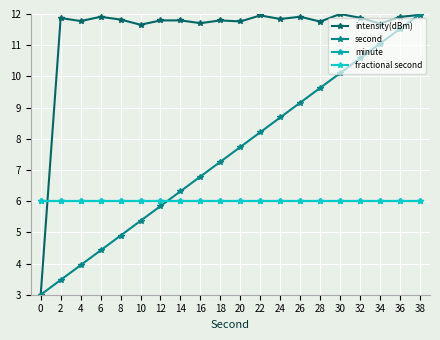

What is the value of the fractional second point at the 14th from the left?

6.0